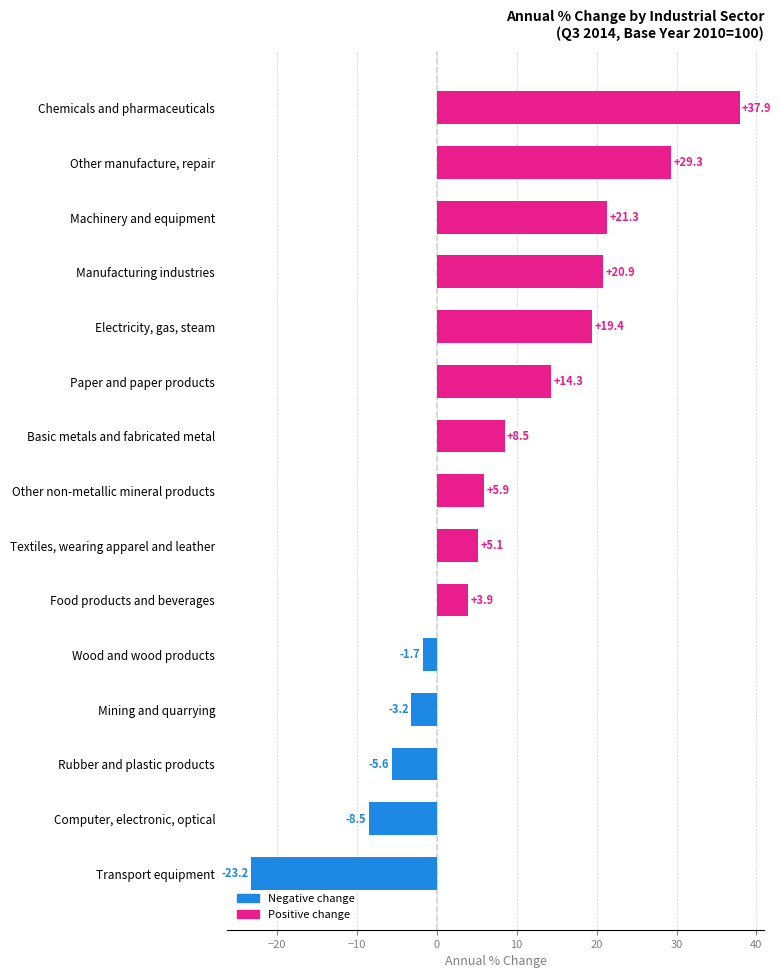

Count the number of categories in the chart.

15